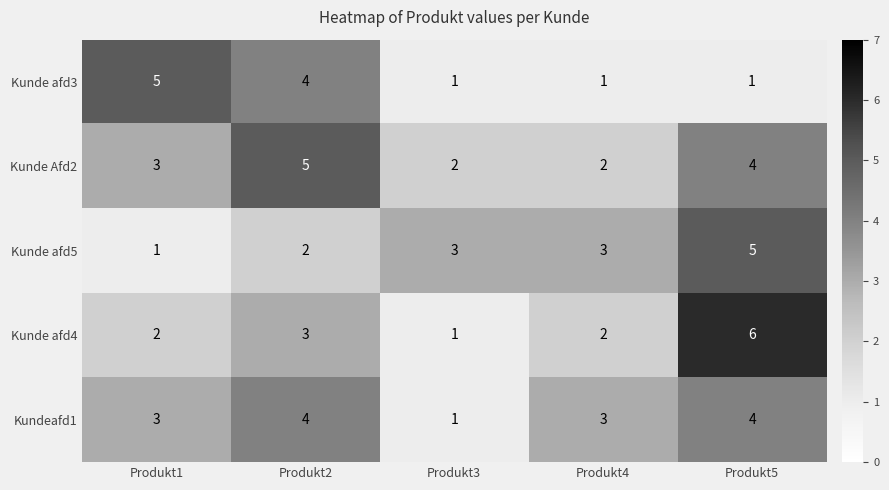

Is the value of Kunde afd5 at Produkt3 greater than the value of Kunde afd3 at Produkt2?

No